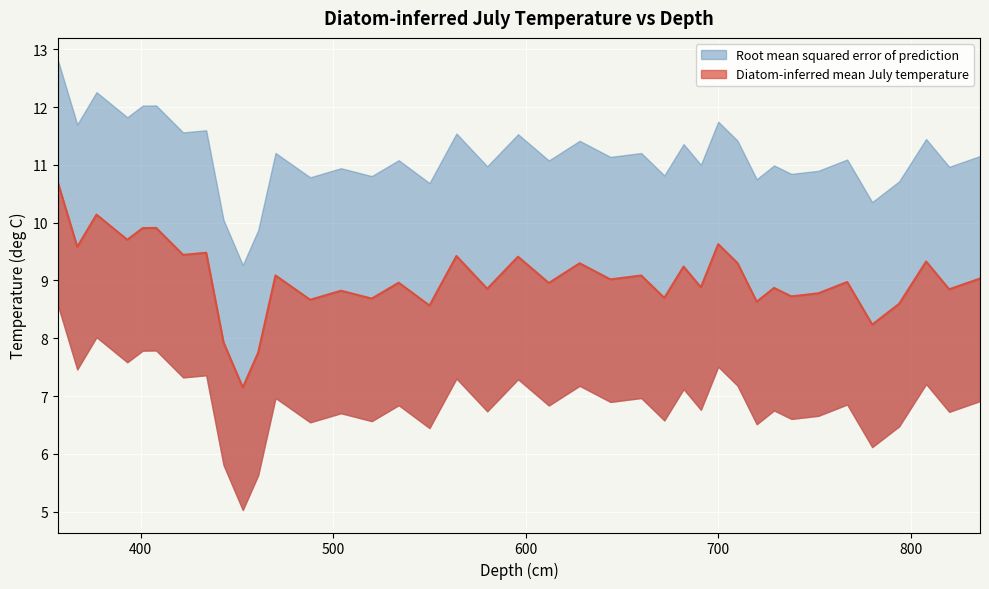

What is the ratio of the value at 720 to the value at 377?

0.9